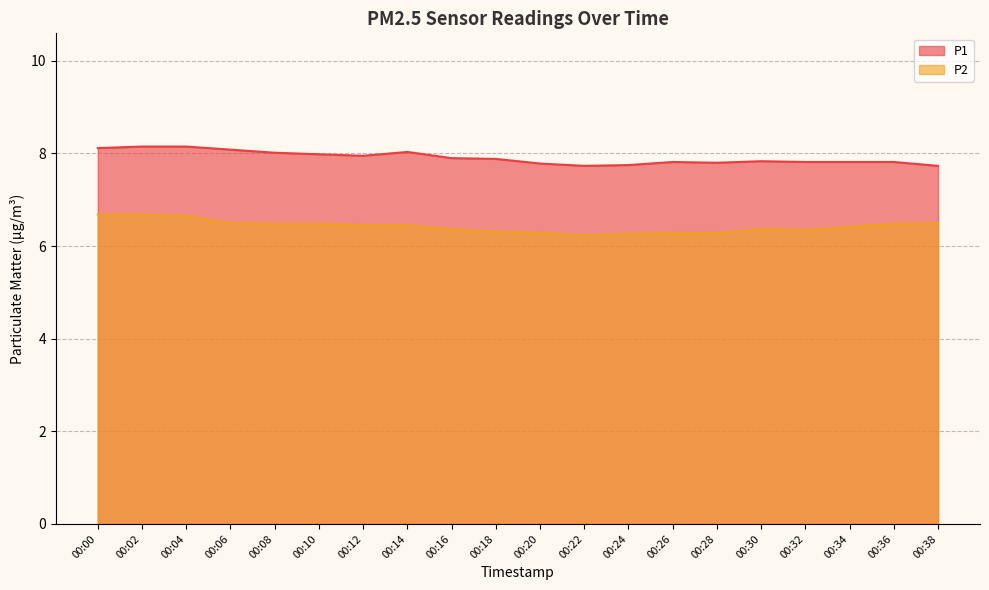

How many lines are shown in the chart?

2